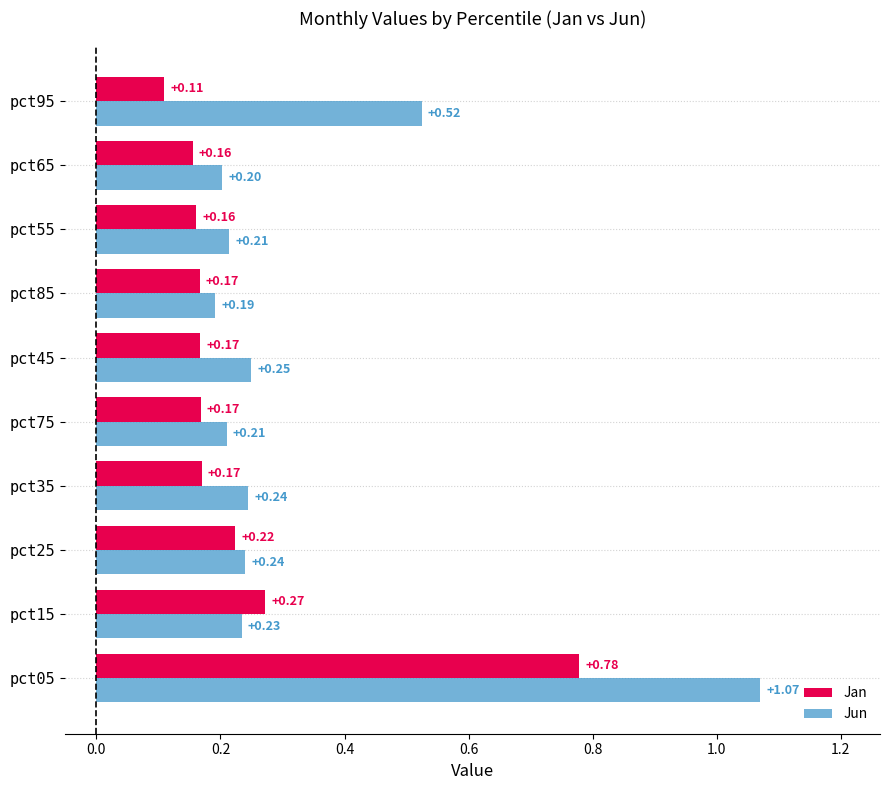

What is the sum of all Jan values?

2.4